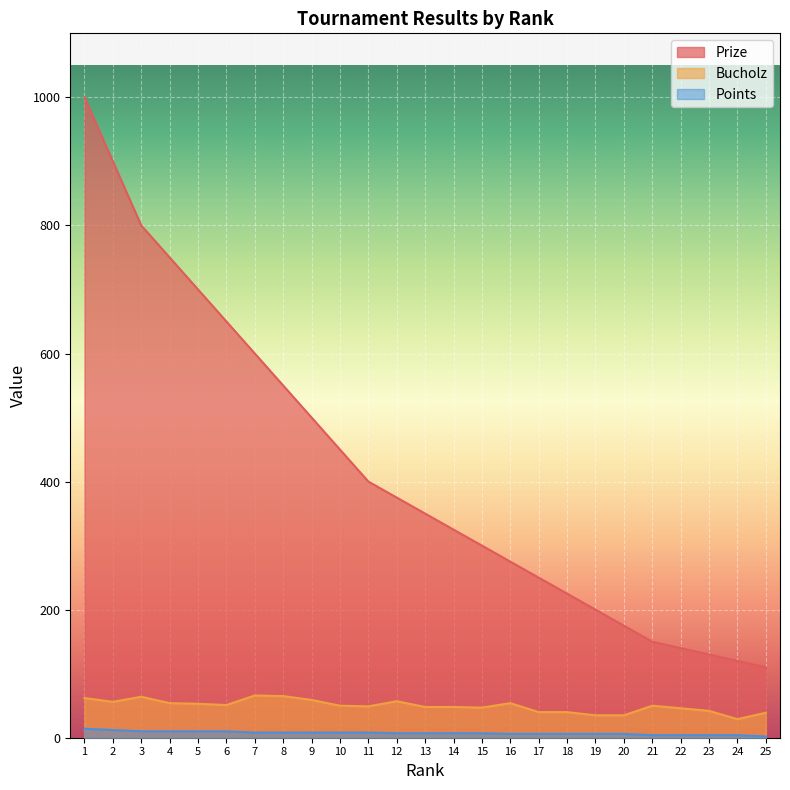

The Prize series shows 306 at 20. True or false?

False